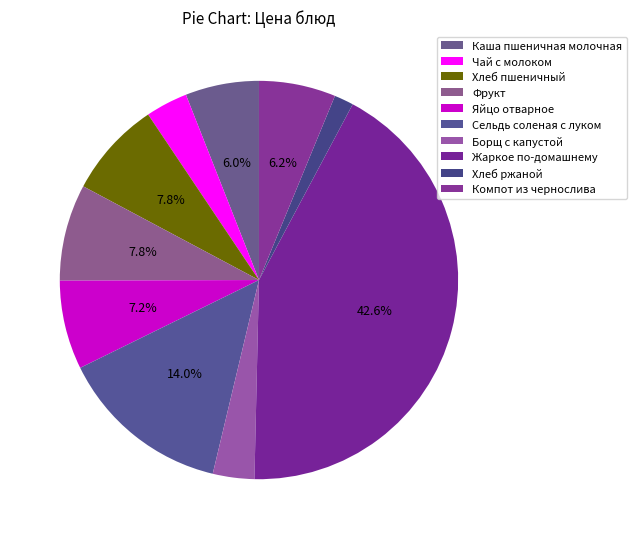

How much of the chart is everything except Каша пшеничная молочная?

94.0%